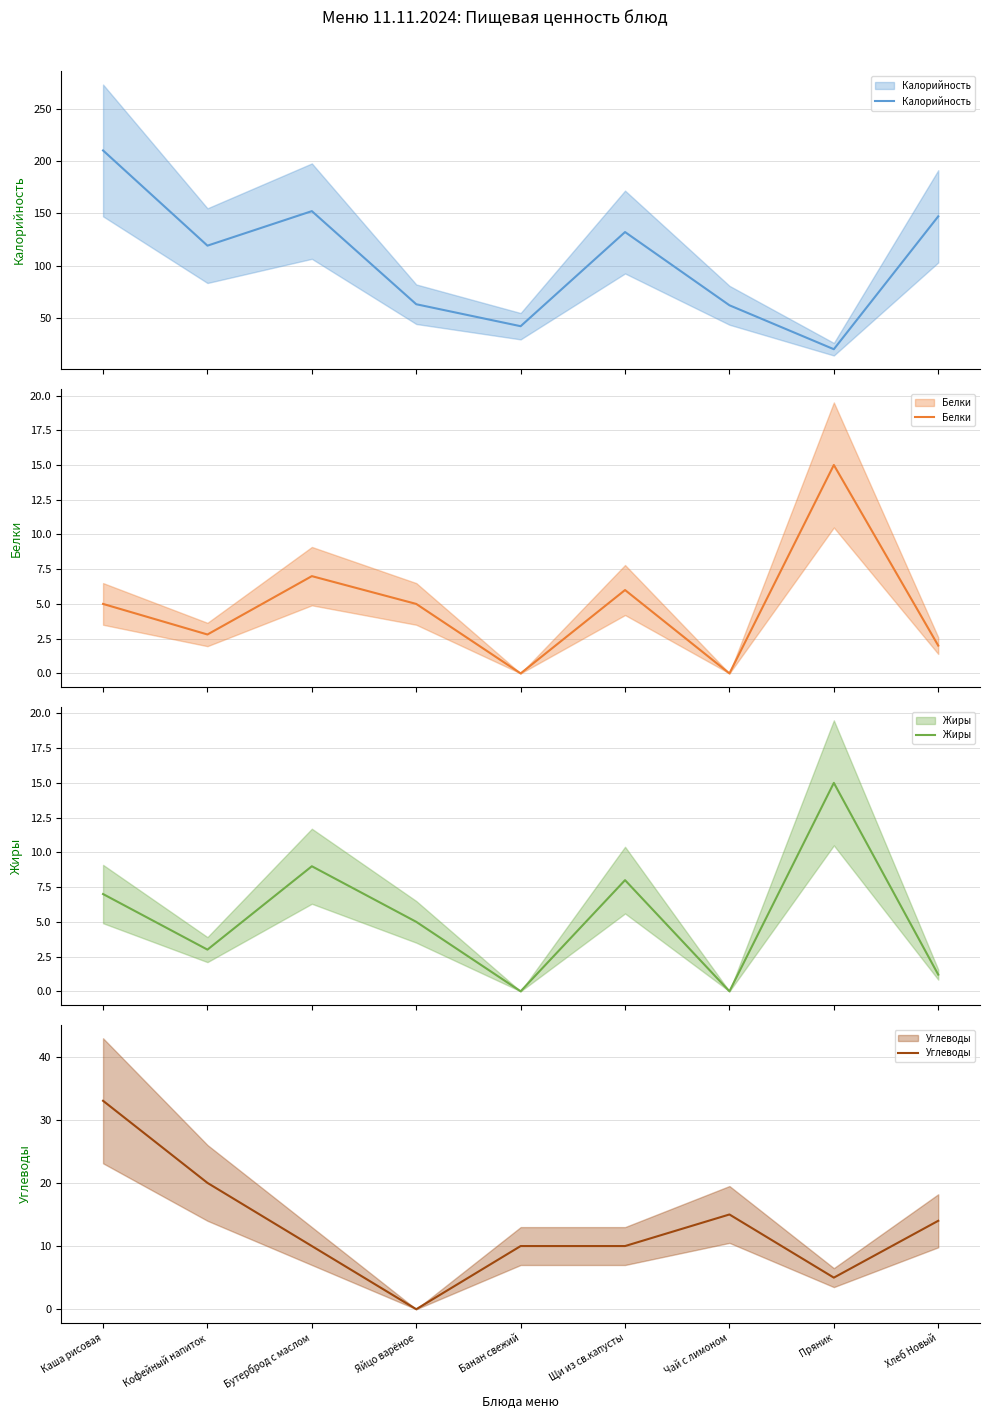

Between Кофейный напиток and Хлеб Новый, which series saw the biggest shift?

Калорийность